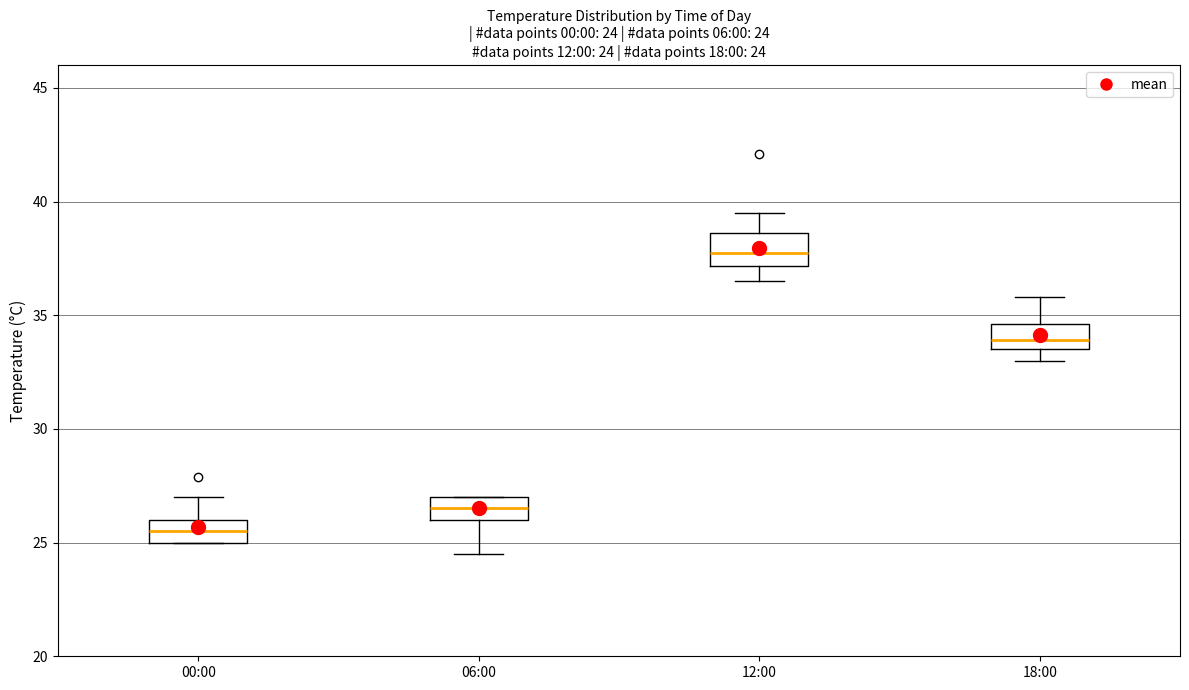

Which box's median line is the highest?

12:00